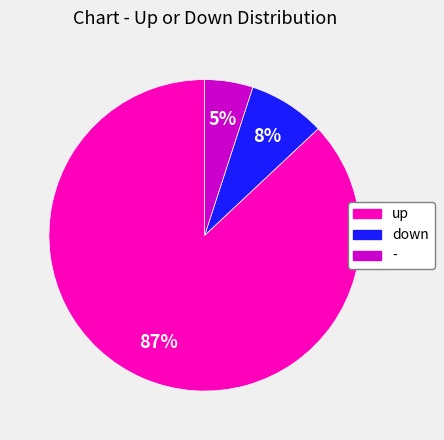

Rank the categories by value from lowest to highest.

-, down, up